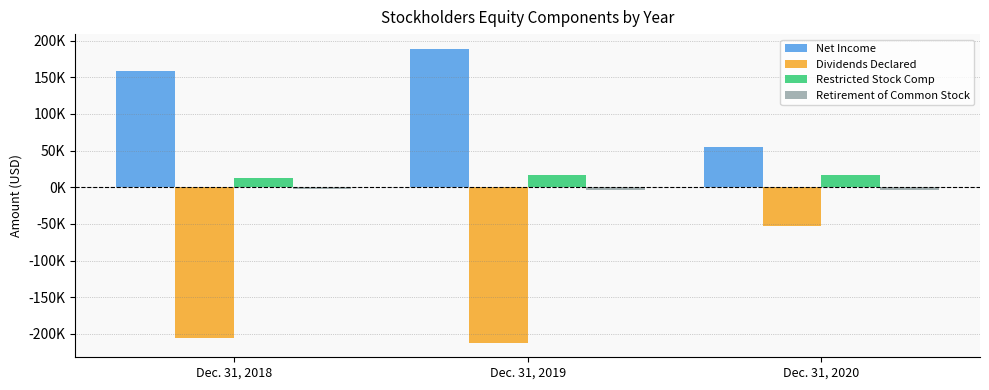

What is the average value of the Dividends Declared series?

-156986